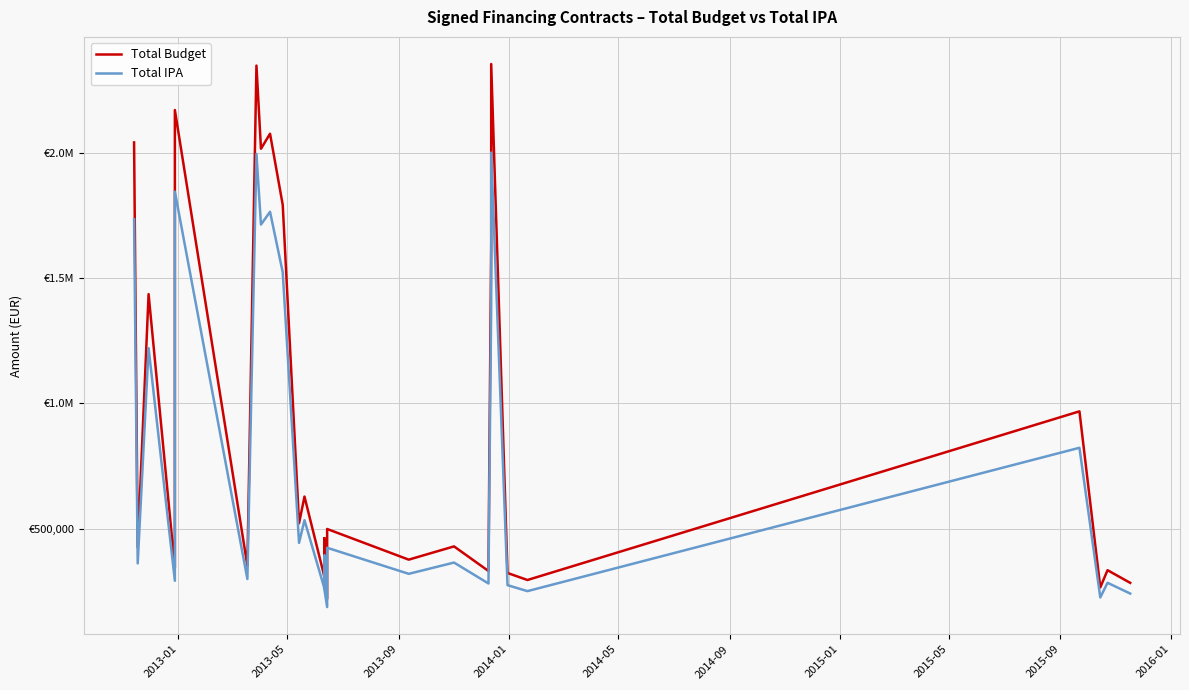

In Total Budget, how many points are higher than both neighbors (excluding endpoints)?

11